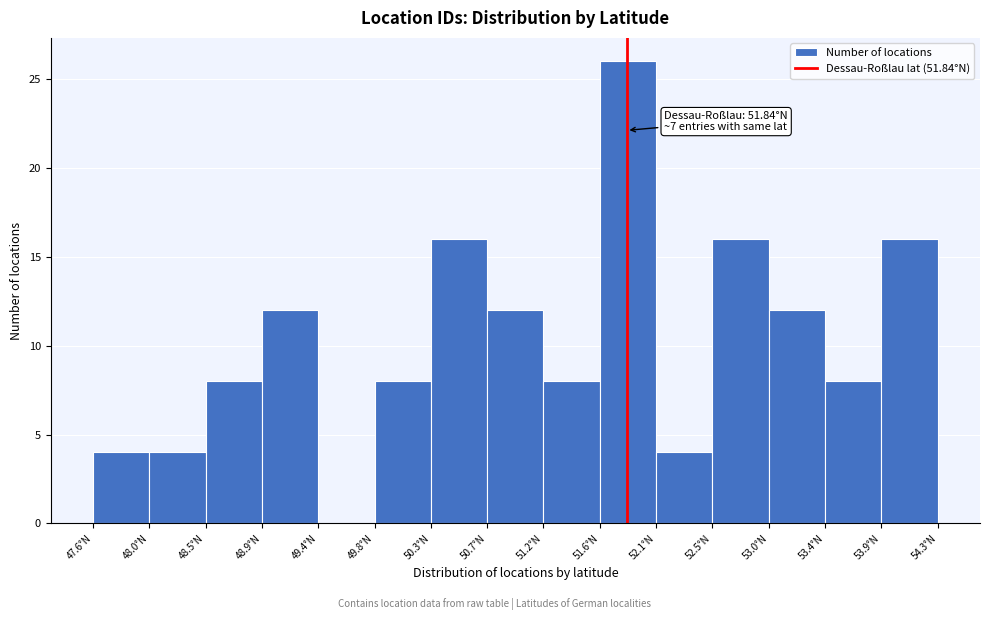

Over which range of the x-axis is the bar tallest?

51.65 to 52.10